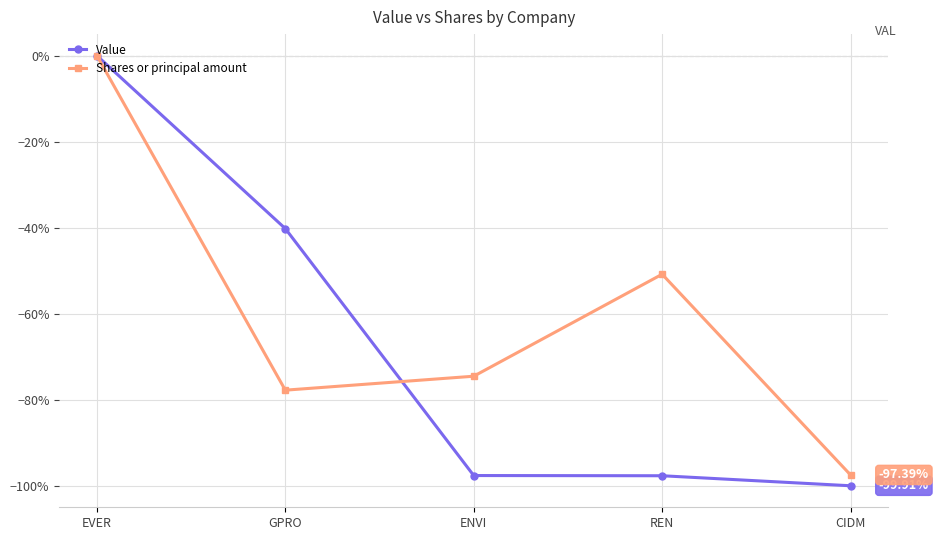

What are all the series names shown in the legend?

Value, Shares or principal amount